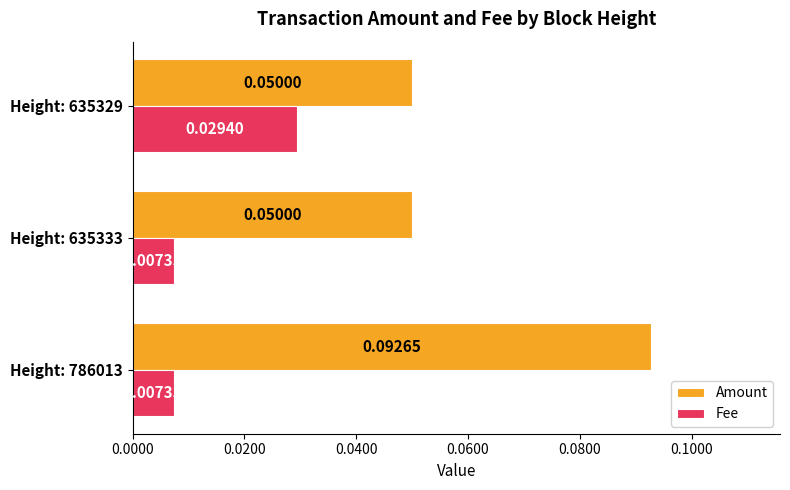

At how many categories does at least one series exceed 0?

3